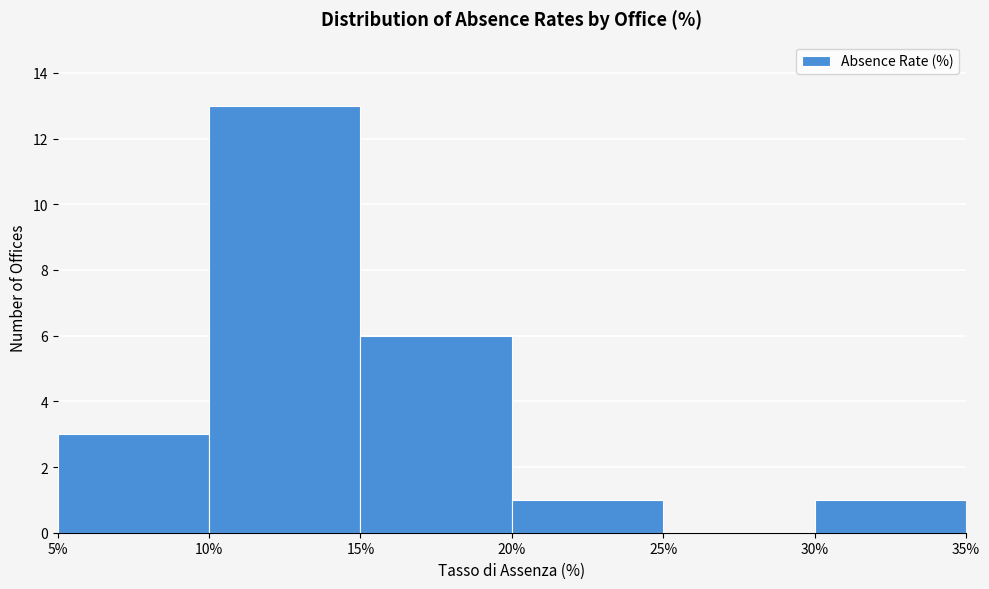

Reading left to right, transcribe this chart: for each bar, give the range it covers on the x-axis and its height. The values are not printed on the chart, so give them approximately, as read against the axis.

5% to 10%: 3
10% to 15%: 13
15% to 20%: 6
20% to 25%: 1
25% to 30%: 0
30% to 35%: 1